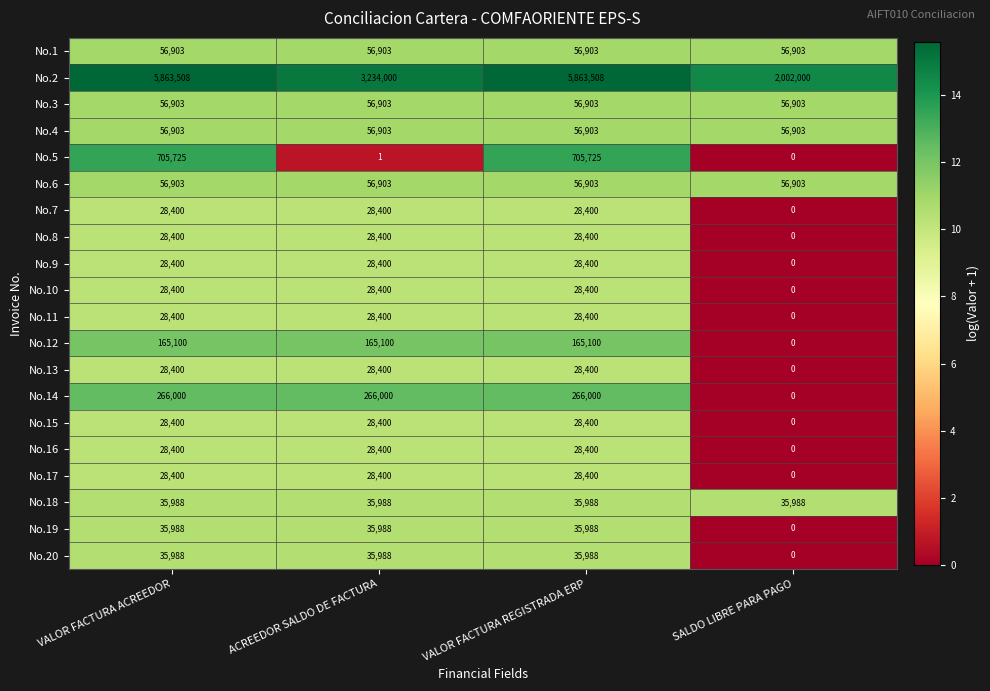

What is the spread (max minus min) of values at ACREEDOR SALDO DE FACTURA?

3233999